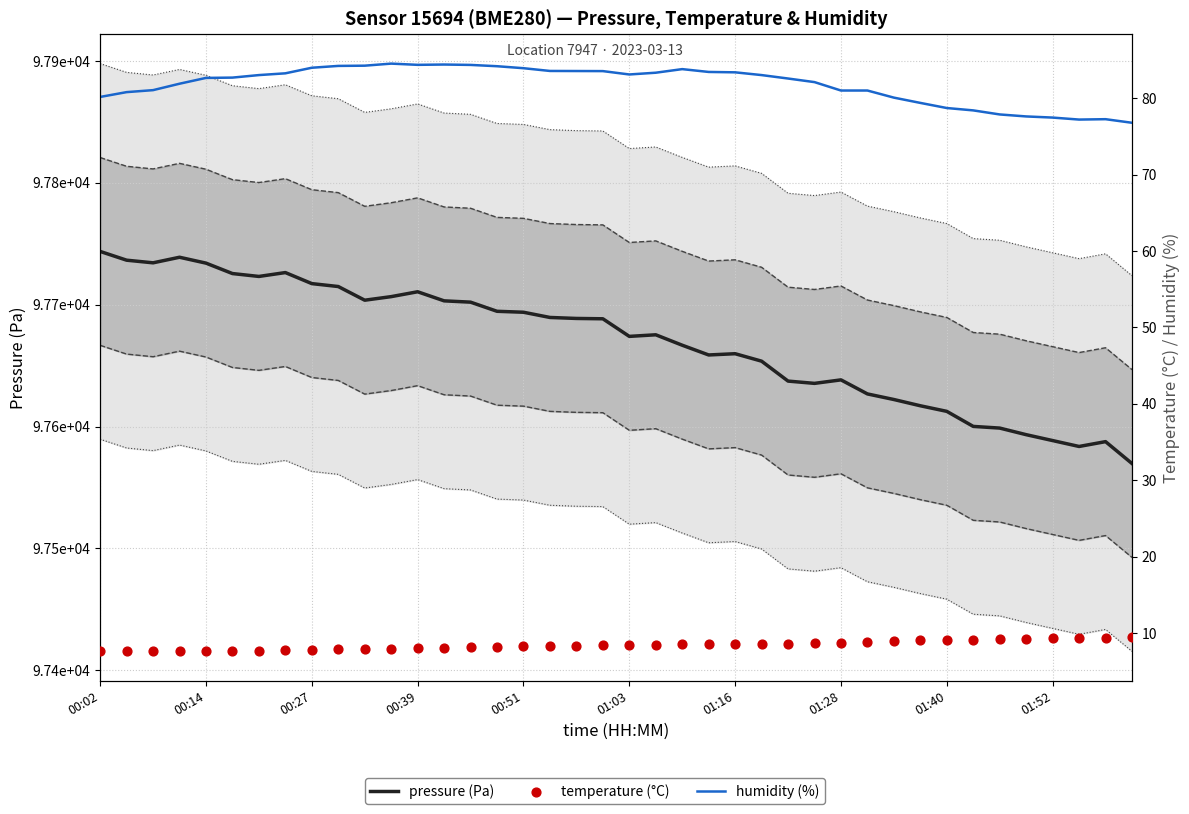

What are all the series names shown in the legend?

pressure (Pa), humidity (%), temperature (°C)